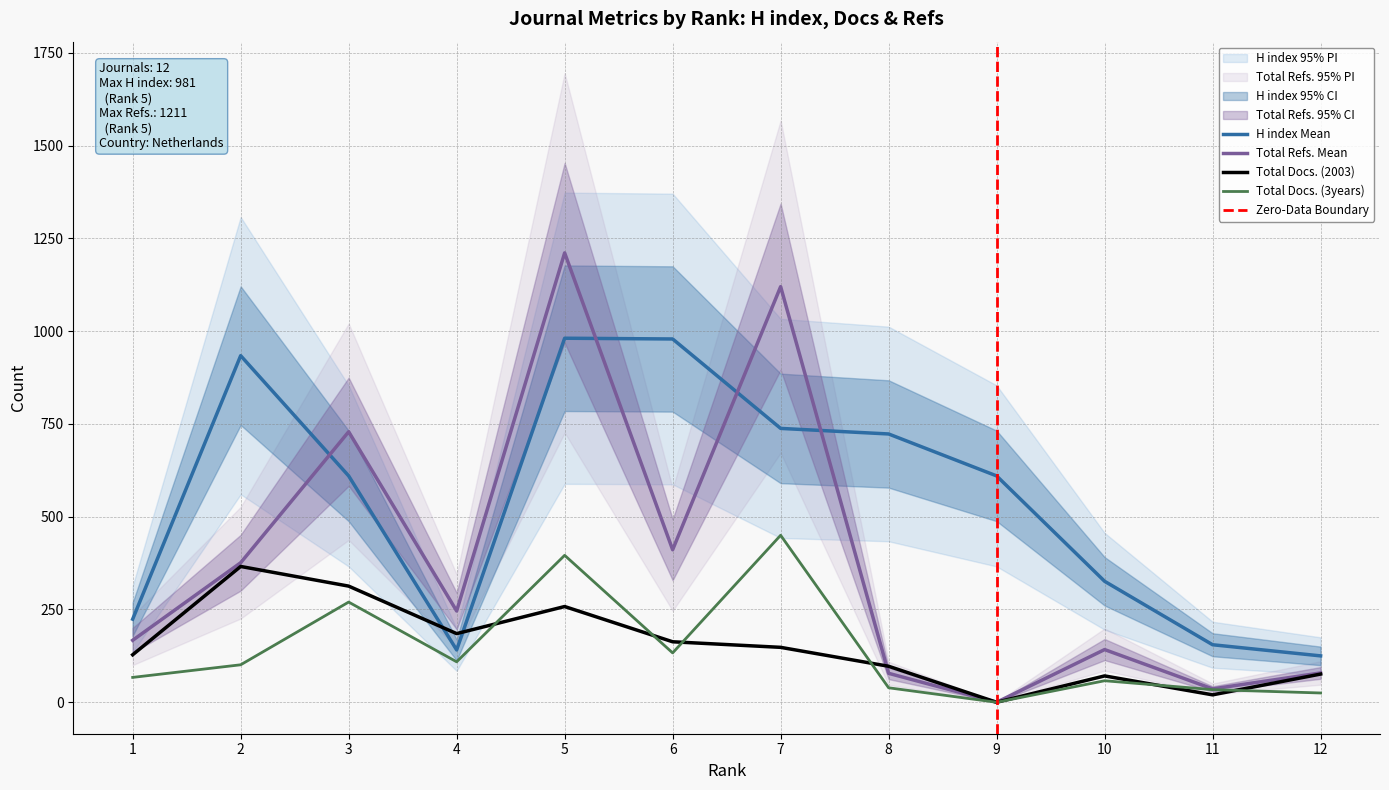

Between 10 and 12, which series saw the biggest shift?

H index